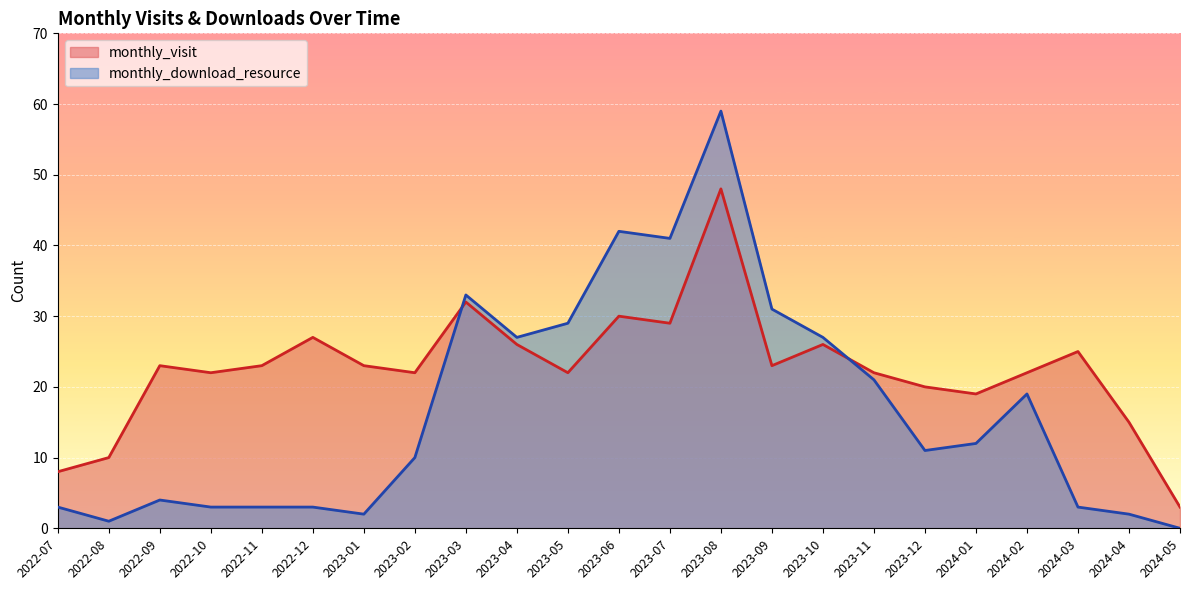

Reading left to right, what are all the values shown in this chart?

monthly_visit: 8	10	23	22	23	27	23	22	32	26	22	30	29	48	23	26	22	20	19	22	25	15	3
monthly_download_resource: 3	1	4	3	3	3	2	10	33	27	29	42	41	59	31	27	21	11	12	19	3	2	0